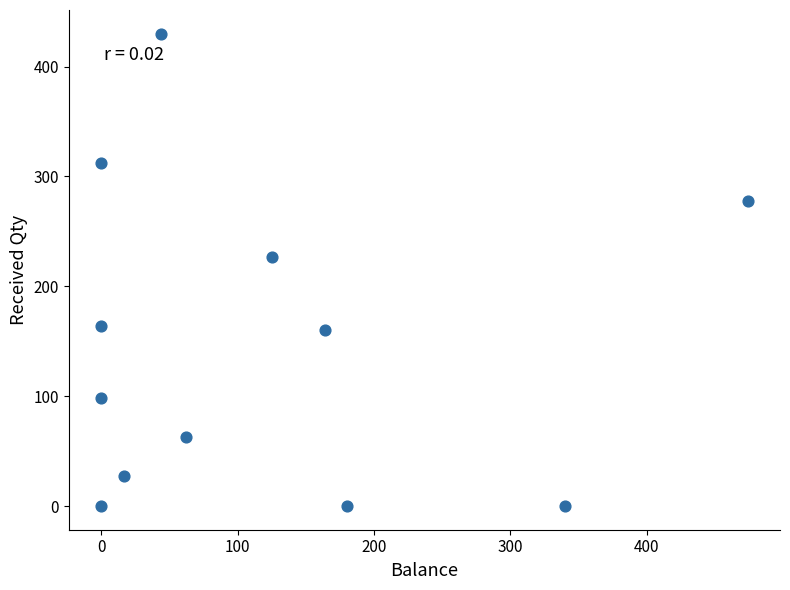

What Y value in the scatter plot is closest to 215?

227